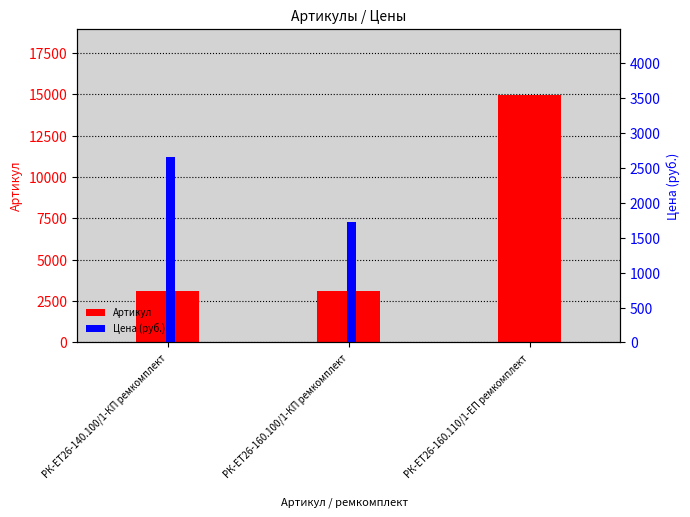

The Артикул series shows 22437.1 at РК-ЕТ26-160.110/1-ЕП ремкомплект. True or false?

False